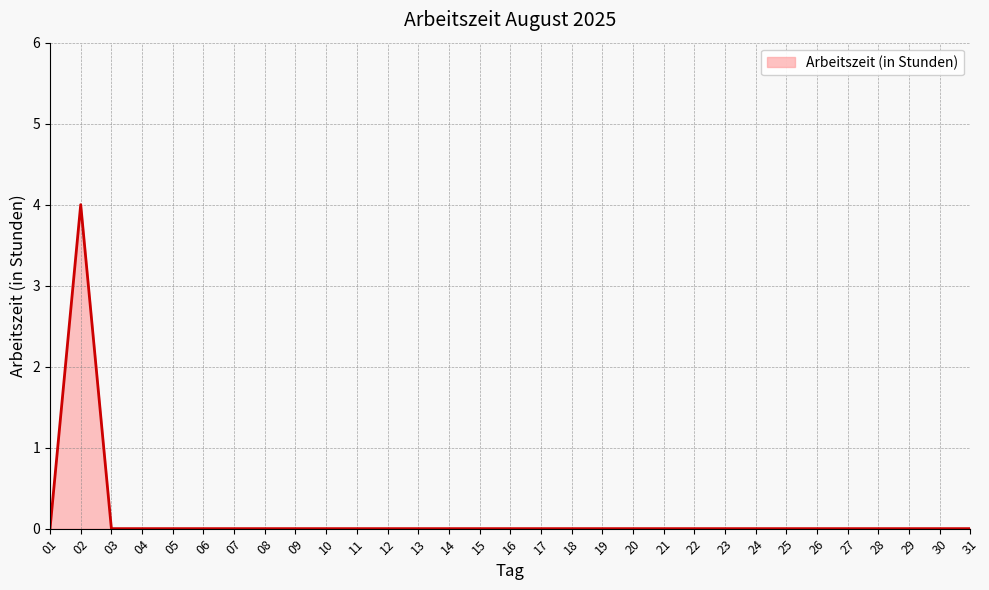

What is the difference between the maximum and minimum values?

4